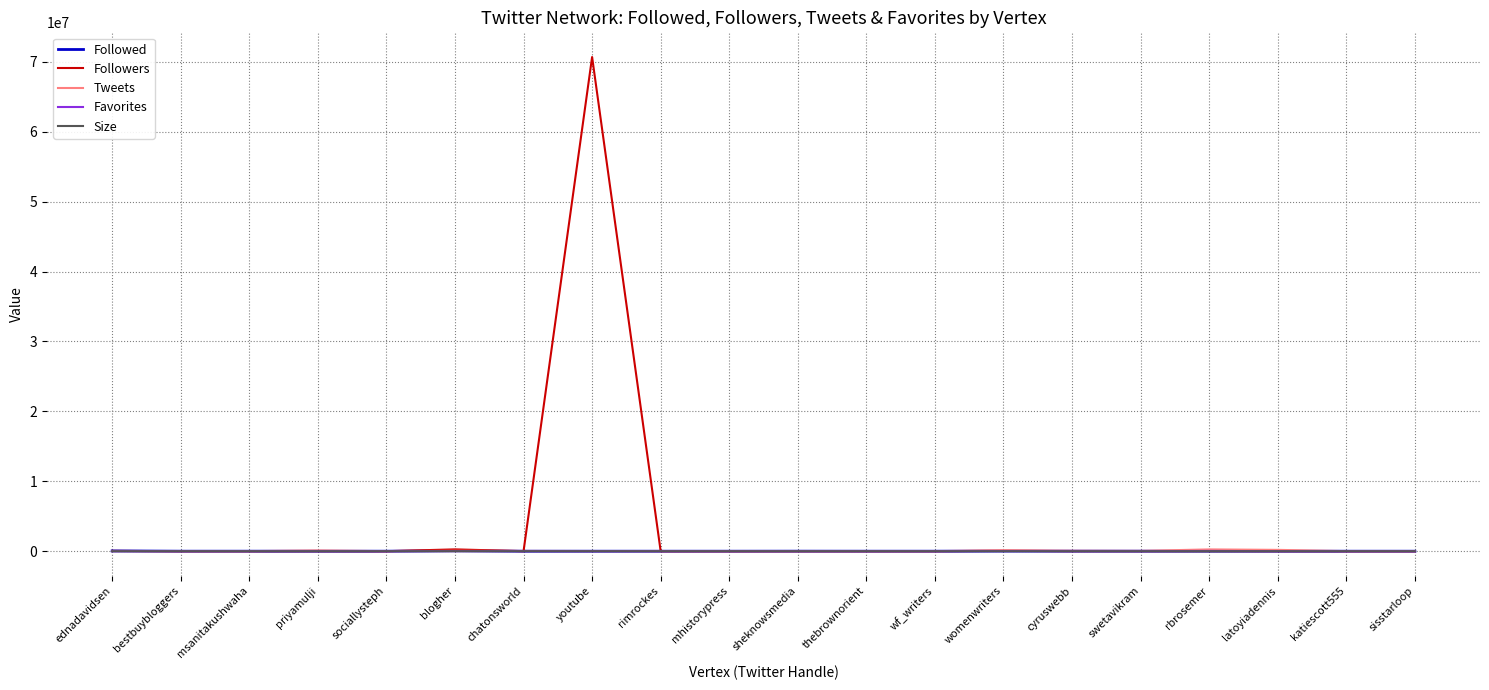

What is the average value of the Tweets series?

49626.8